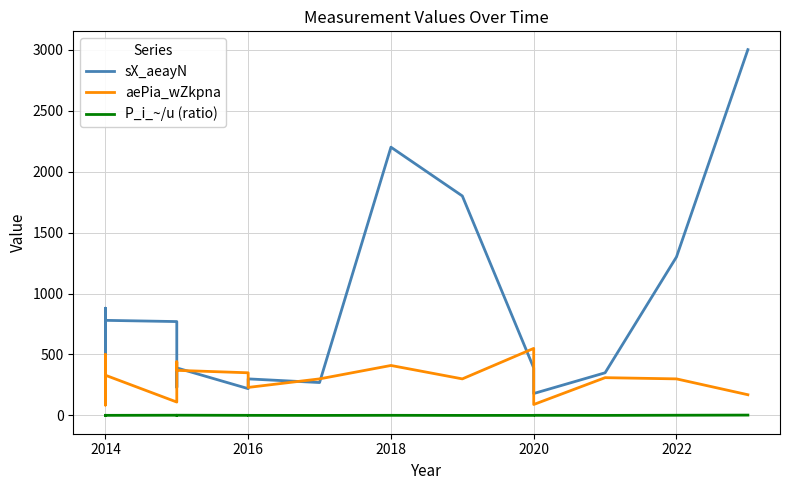

How many lines are shown in the chart?

3